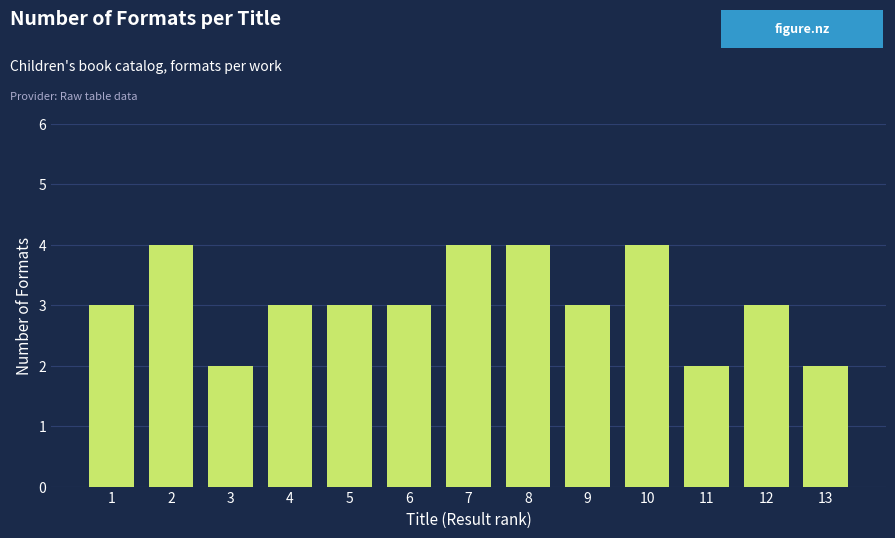

Reading right to left, list all the values displayed in this chart.

13=2	12=3	11=2	10=4	9=3	8=4	7=4	6=3	5=3	4=3	3=2	2=4	1=3